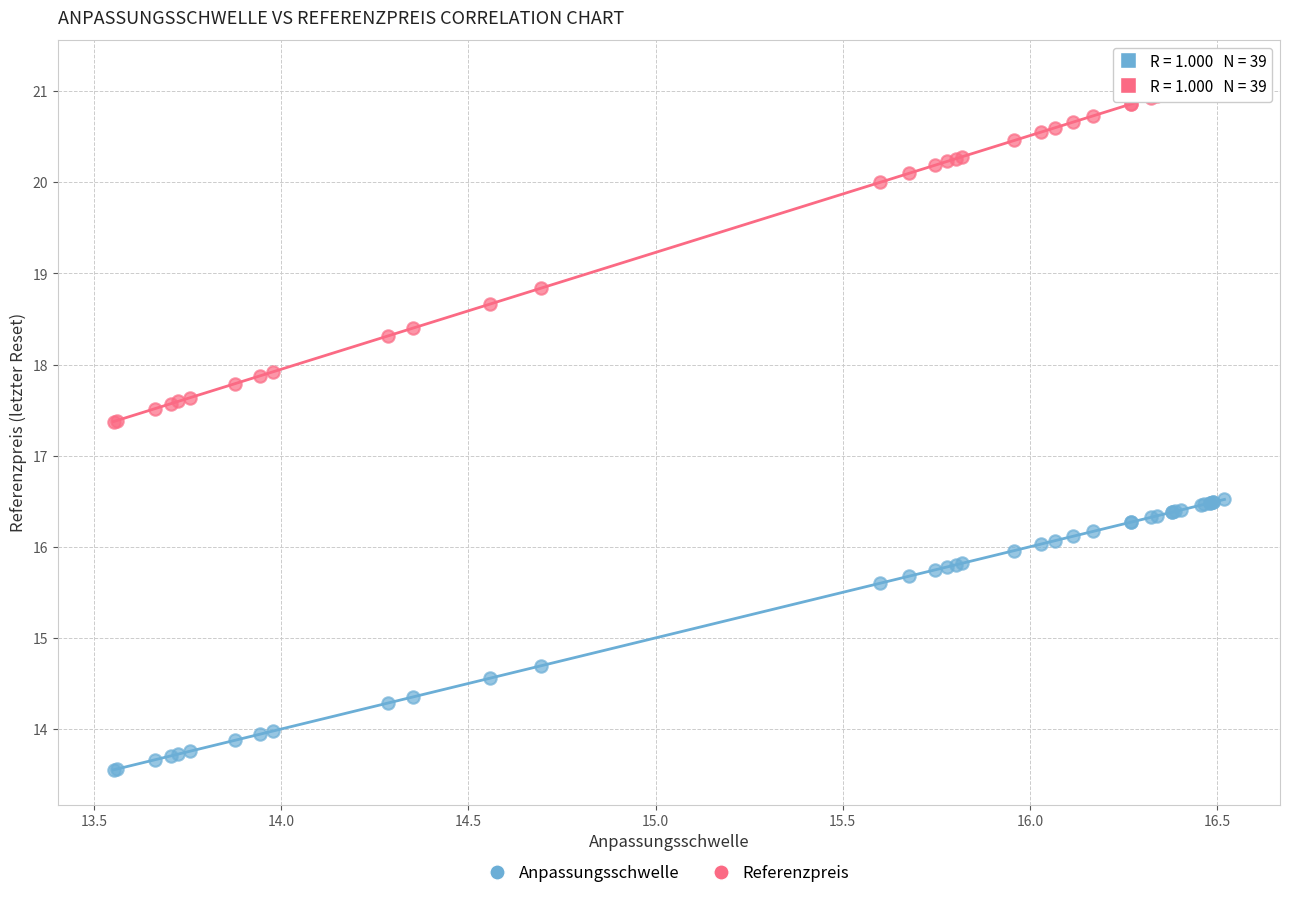

What are all the series names shown in the legend?

Anpassungsschwelle, Referenzpreis